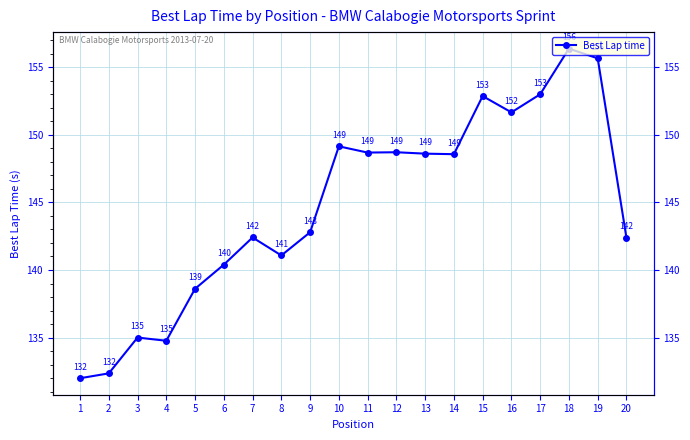

What value does the data have at 17?

153.0